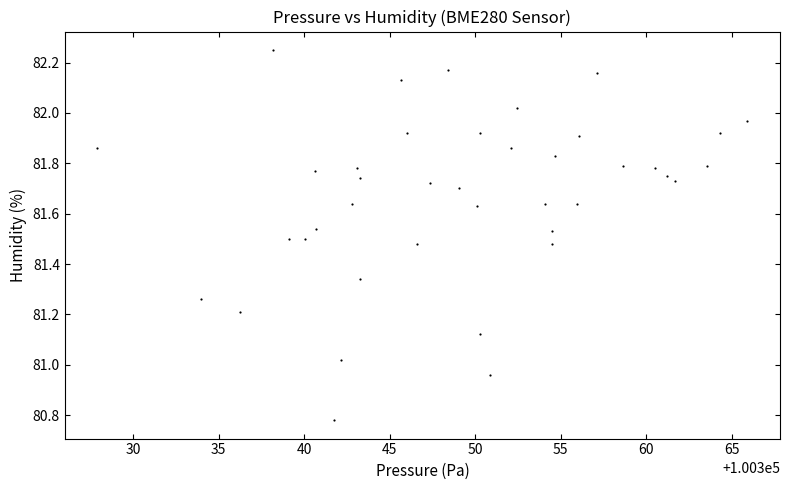

What is the range of Y values (max minus min)?

1.5